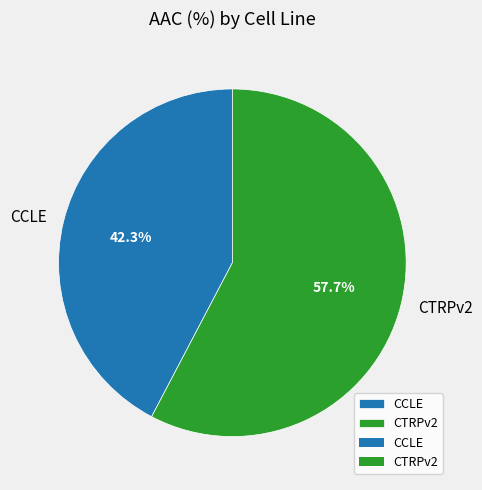

What portion of the pie excludes CCLE?

57.7%